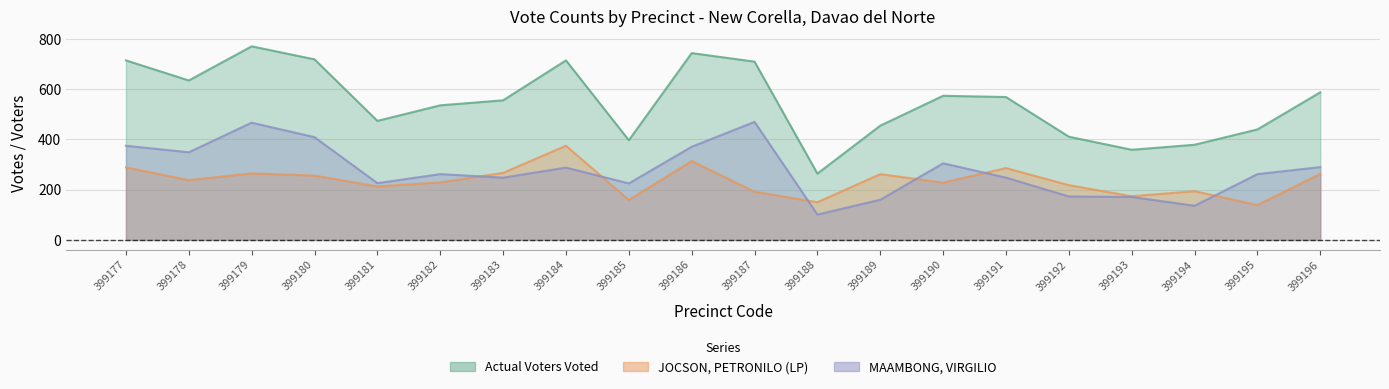

Where is the first local minimum for JOCSON, PETRONILO (LP)?

399178